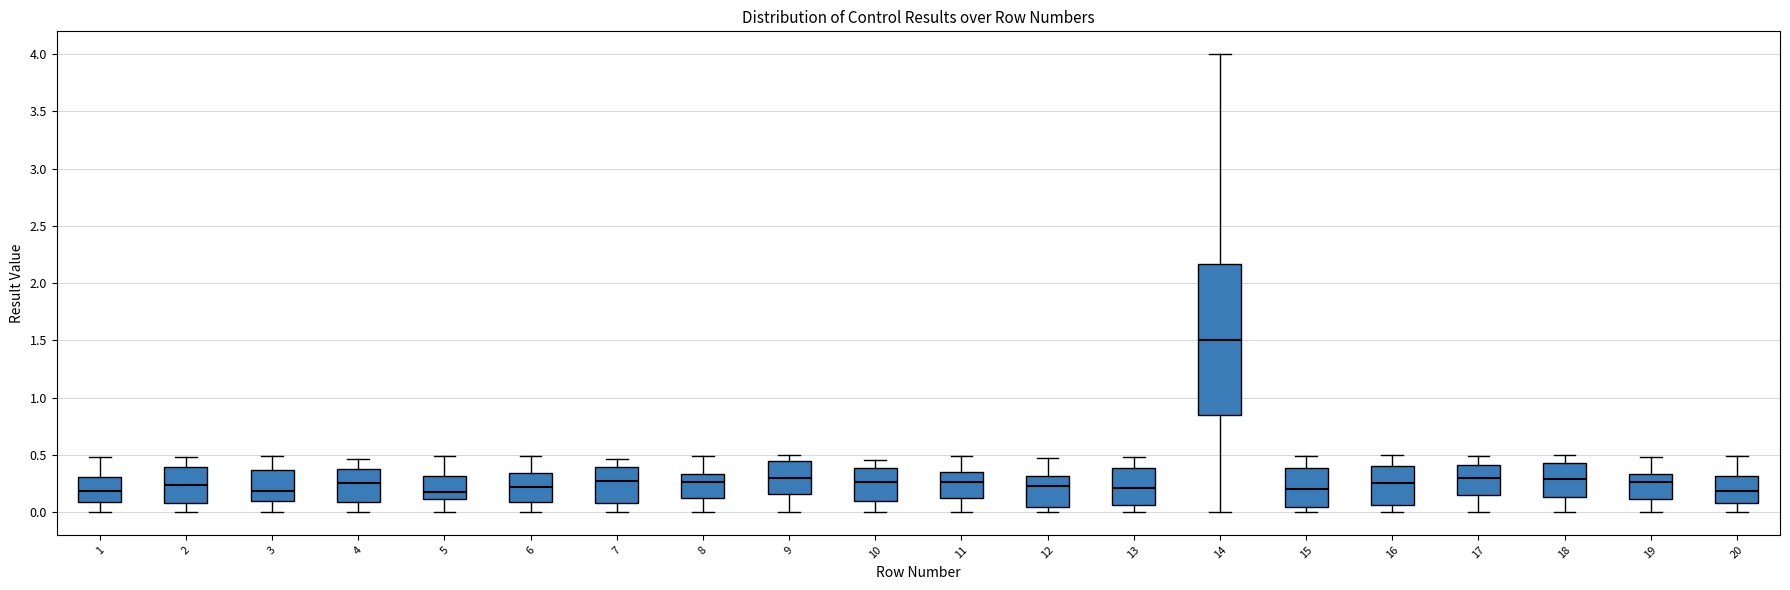

Comparing the boxes themselves (not the whiskers), which one is the tallest?

14